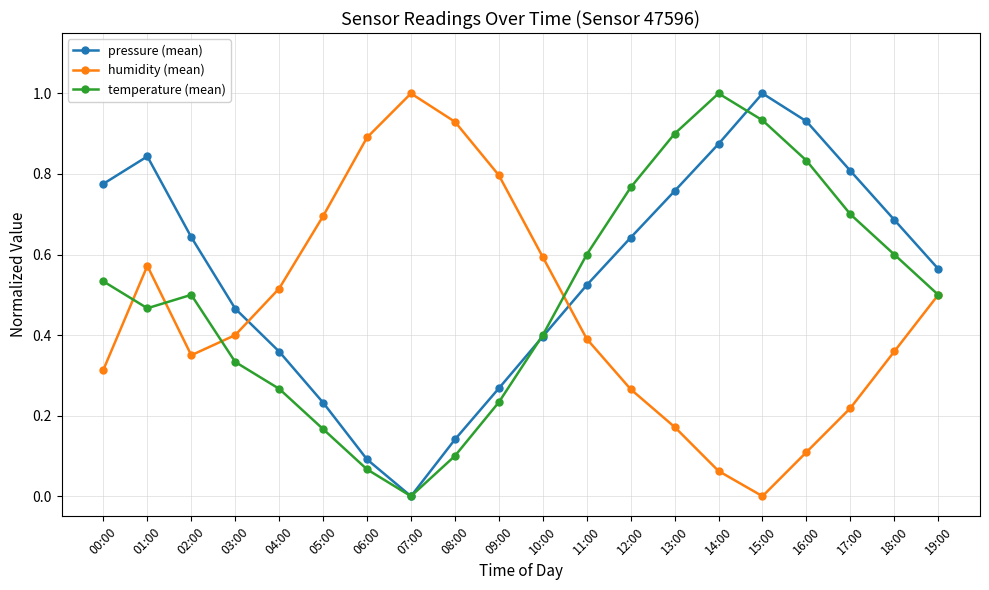

At which category does pressure (mean) reach its first local valley?

07:00